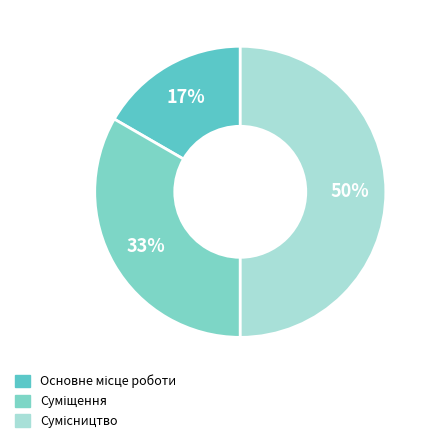

Is there a majority slice in this chart?

No